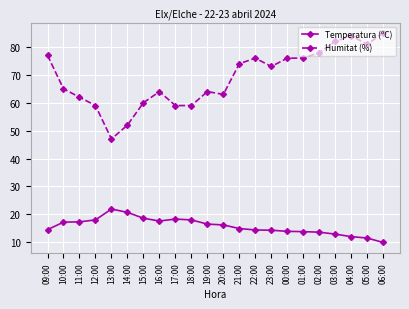

True or false: Temperatura (ºC) and Humitat (%) intersect in this chart.

False